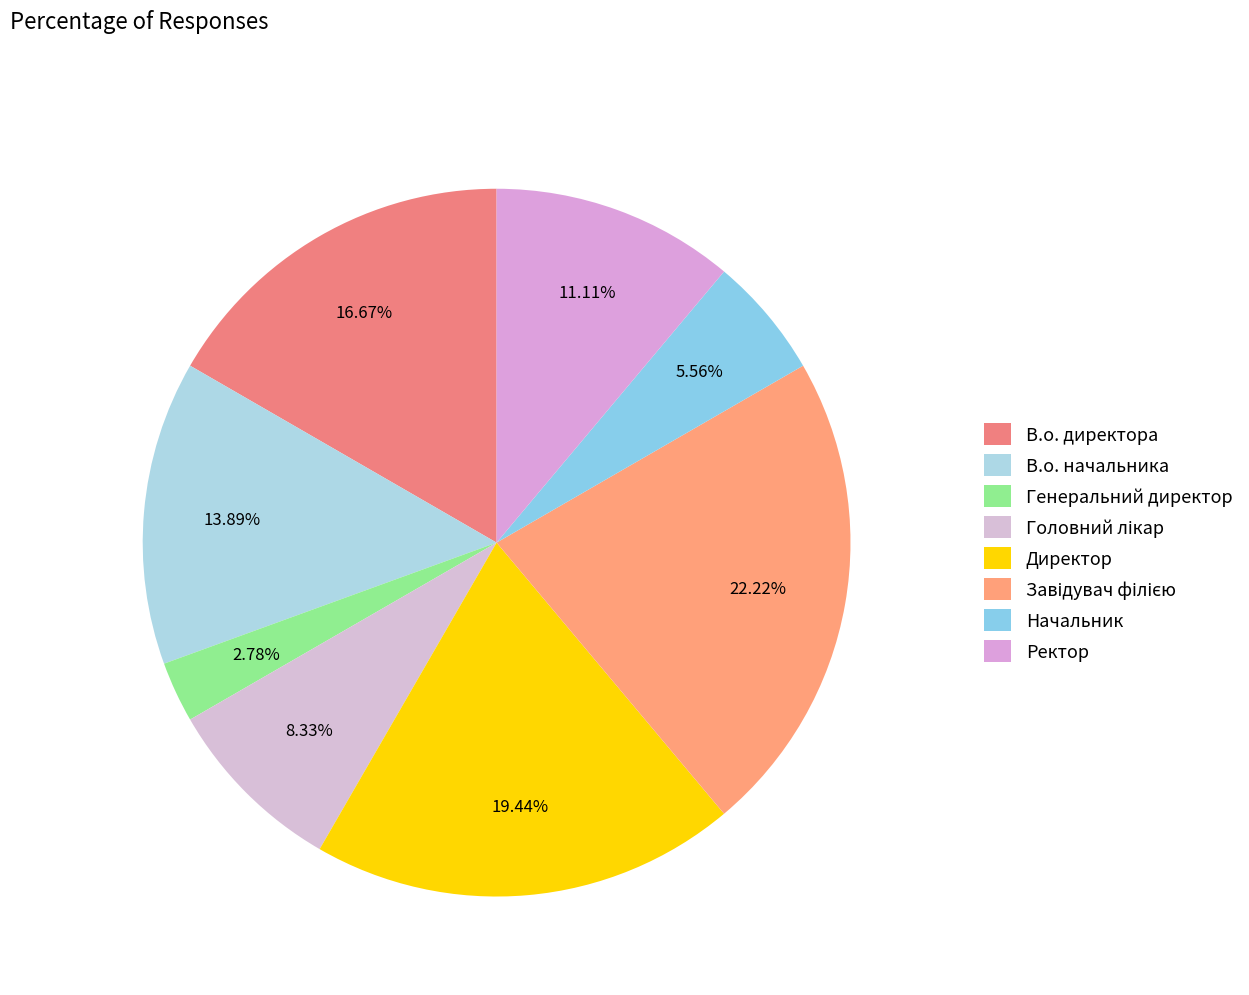

The Завідувач філією slice represents 22% of the pie. True or false?

True